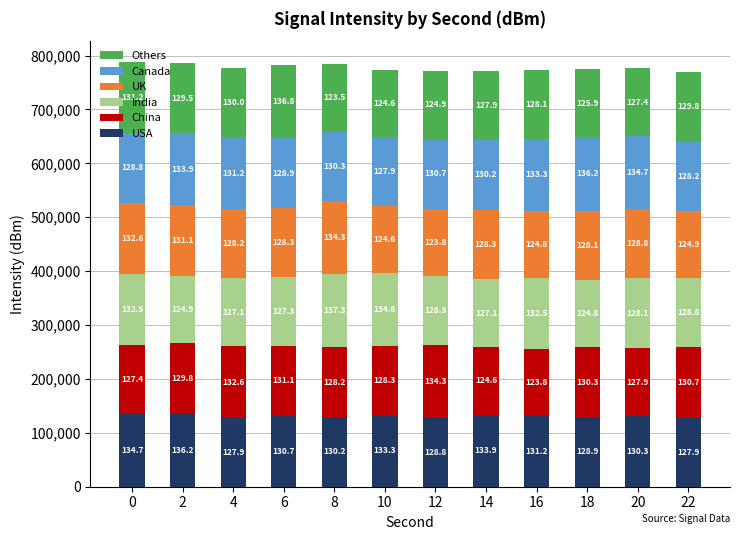

Which series has the largest total across all categories?

Canada